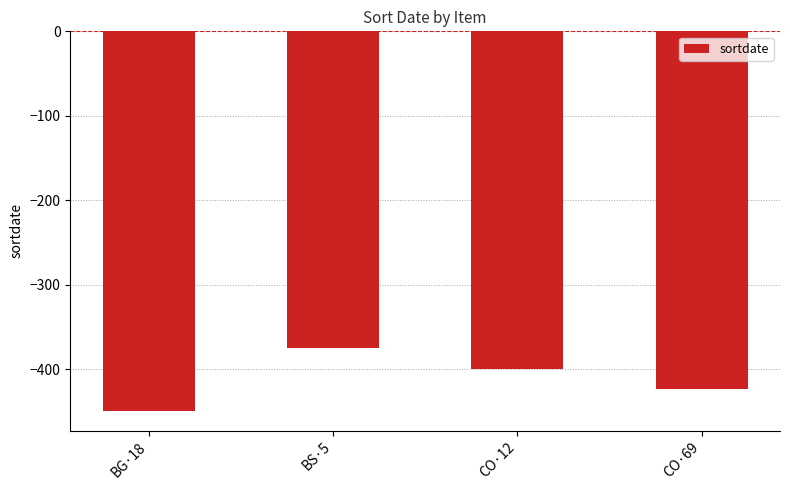

Which category has the lowest value across all series?

BG·18